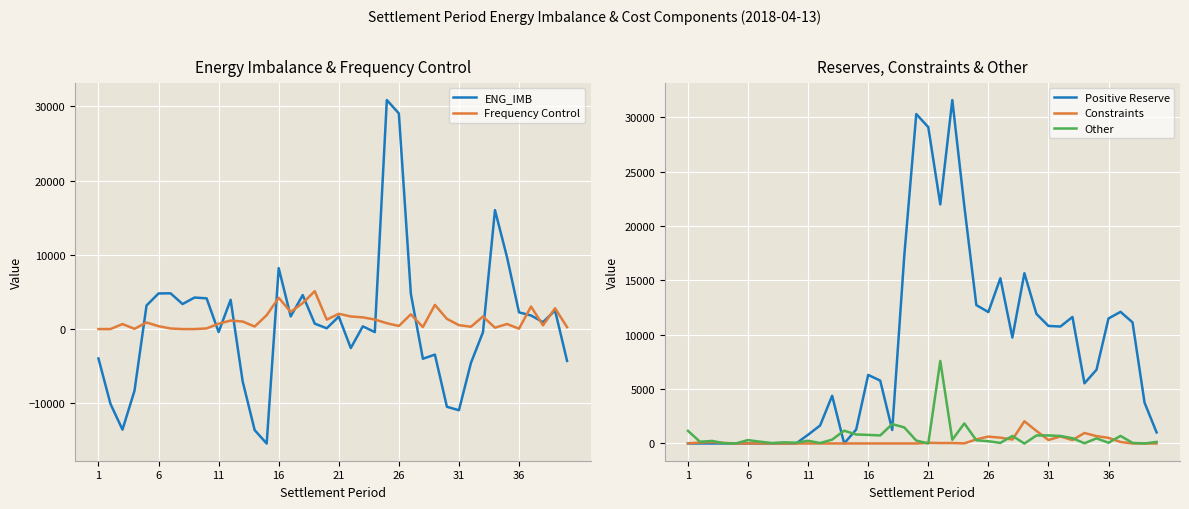

How many values in the Constraints series exceed 15?

20